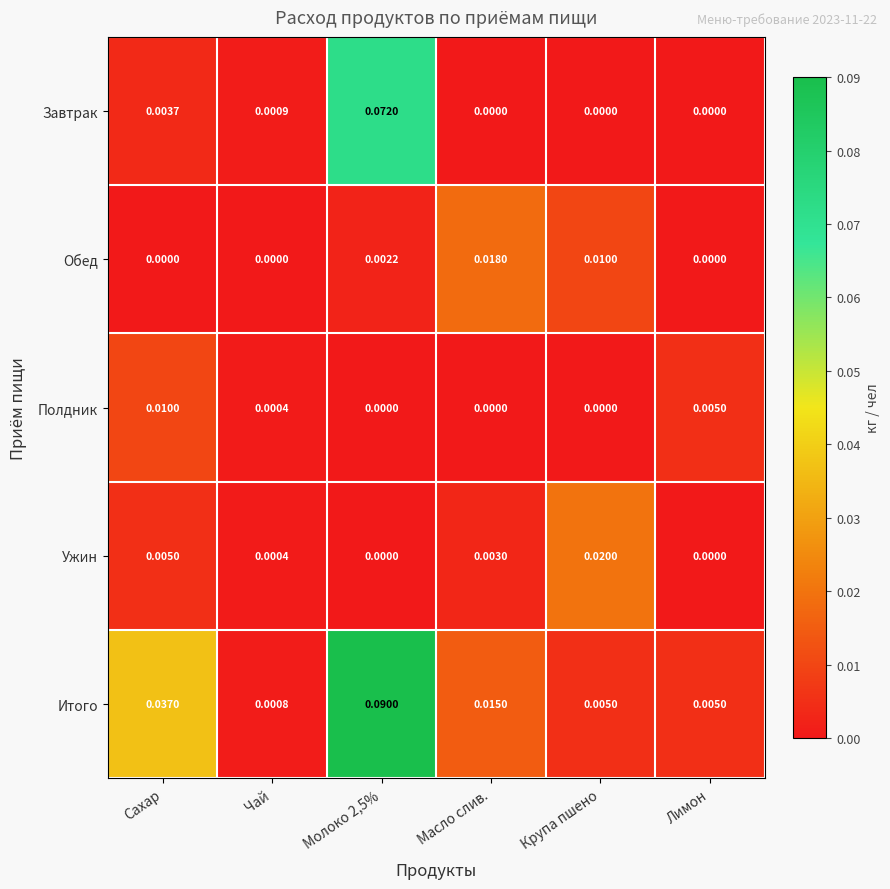

Where is Итого nearest to the value 0?

Чай